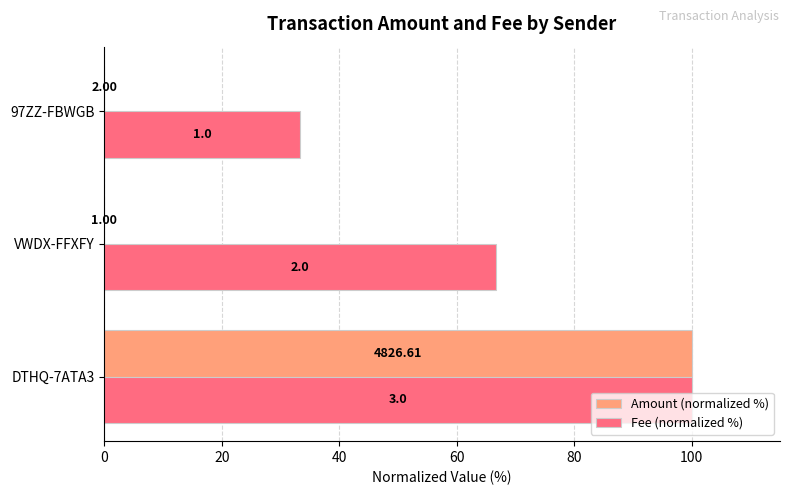

What is the difference between the maximum and minimum values in the Amount (normalized %) series?

100.0